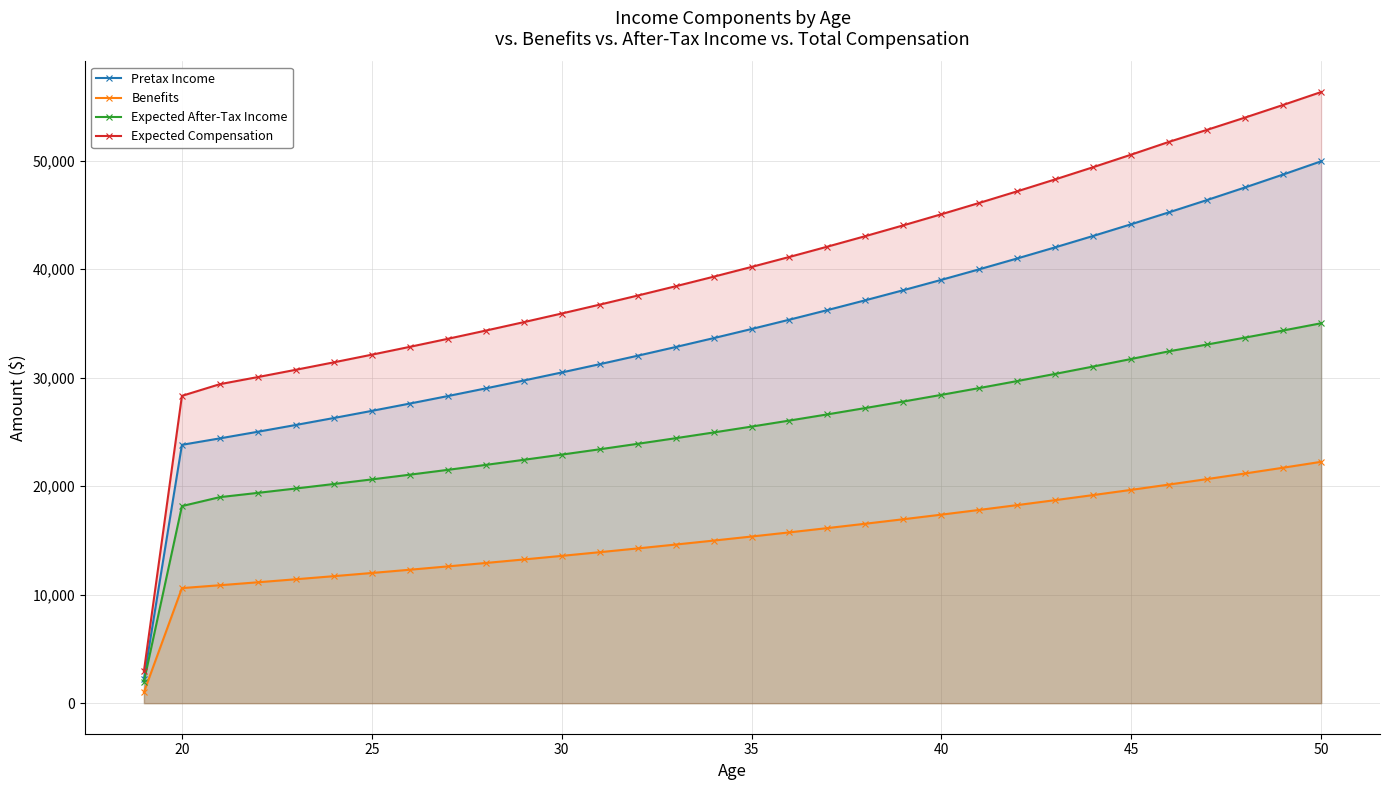

Reading left to right, what are all the values shown in this chart?

Pretax Income: 2252.8	23807.9	24403.1	25013.2	25638.5	26279.4	26936.4	27609.8	28300.1	29007.6	29732.8	30476.1	31238.0	32018.9	32819.4	33639.9	34480.9	35342.9	36226.5	37132.2	38060.5	39012.0	39987.3	40987.0	42011.6	43061.9	44138.5	45241.9	46373.0	47532.3	48720.6	49938.6
Benefits: 1008.8	10603.7	10868.8	11140.5	11419.0	11704.5	11997.1	12297.0	12604.5	12919.6	13242.6	13573.6	13913.0	14260.8	14617.3	14982.8	15357.3	15741.3	16134.8	16538.2	16951.6	17375.4	17809.8	18255.0	18711.4	19179.2	19658.7	20150.1	20653.9	21170.2	21699.5	22242.0
Expected After-Tax Income: 1991.0	18161.2	18986.5	19380.1	19783.6	20197.1	20621.0	21055.5	21500.9	21957.3	22425.3	22904.8	23396.4	23900.3	24416.8	24946.2	25488.8	26045.0	26615.1	27199.4	27798.4	28412.3	29041.6	29686.6	30347.7	31025.4	31720.0	32432.0	33053.7	33690.6	34343.5	35012.7
Expected Compensation: 2956.4	28319.5	29398.8	30052.7	30723.0	31410.0	32114.2	32836.1	33575.9	34334.3	35111.6	35908.4	36725.1	37562.2	38420.2	39299.7	40201.1	41125.1	42072.2	43043.0	44038.0	45057.9	46103.4	47174.9	48273.3	49399.1	50553.0	51735.8	52840.1	53971.7	55131.6	56320.5